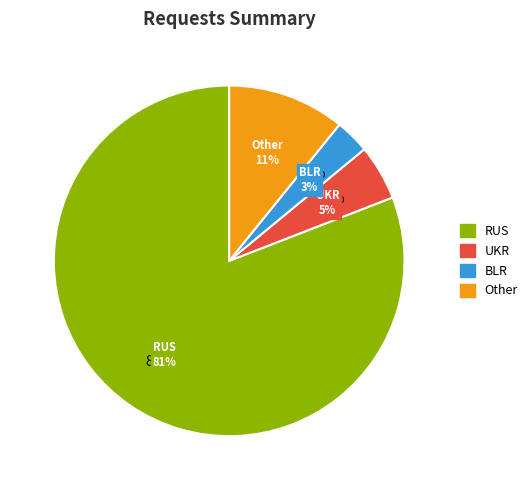

To the nearest percent, what portion does UKR represent?

5%